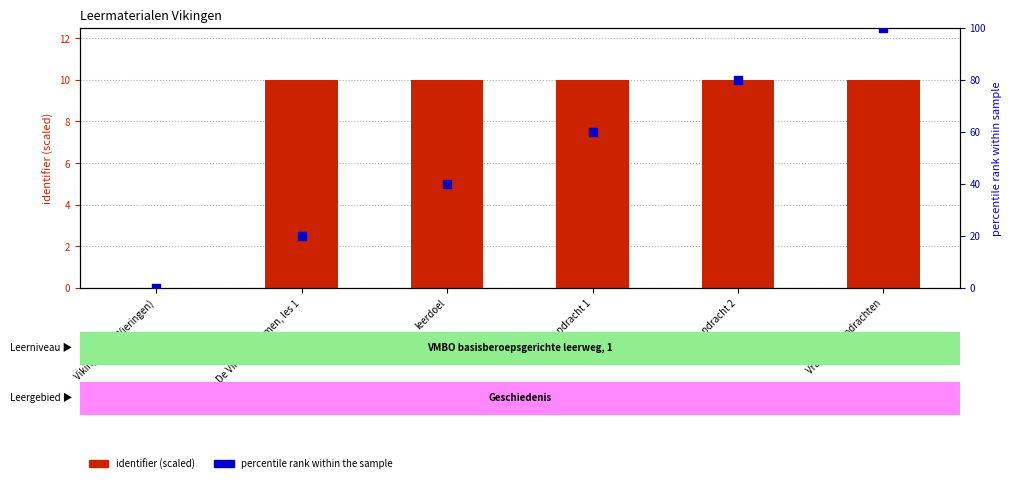

At which category is the sum across all series the highest?

Vragen en opdrachten